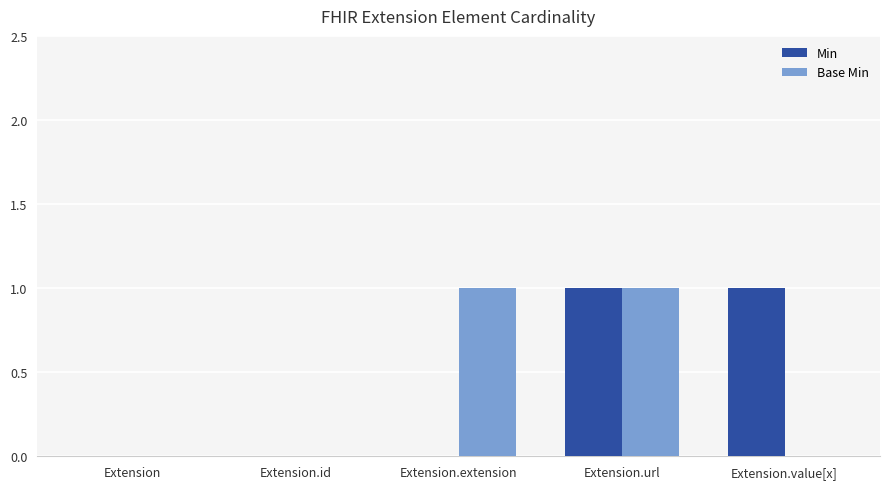

Reading left to right, transcribe all the data shown in this chart.

Min: Extension=0	Extension.id=0	Extension.extension=0	Extension.url=1	Extension.value[x]=1
Base Min: Extension=0	Extension.id=0	Extension.extension=1	Extension.url=1	Extension.value[x]=0